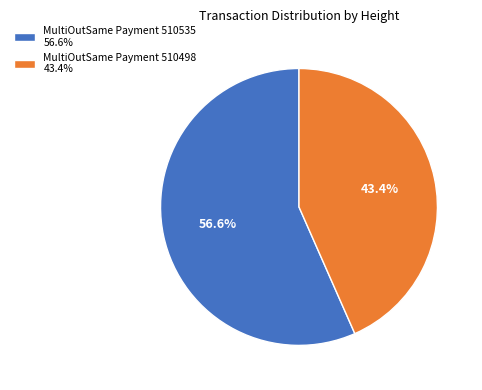

To the nearest percent, what percentage of the pie is MultiOutSame Payment 510498?

43%